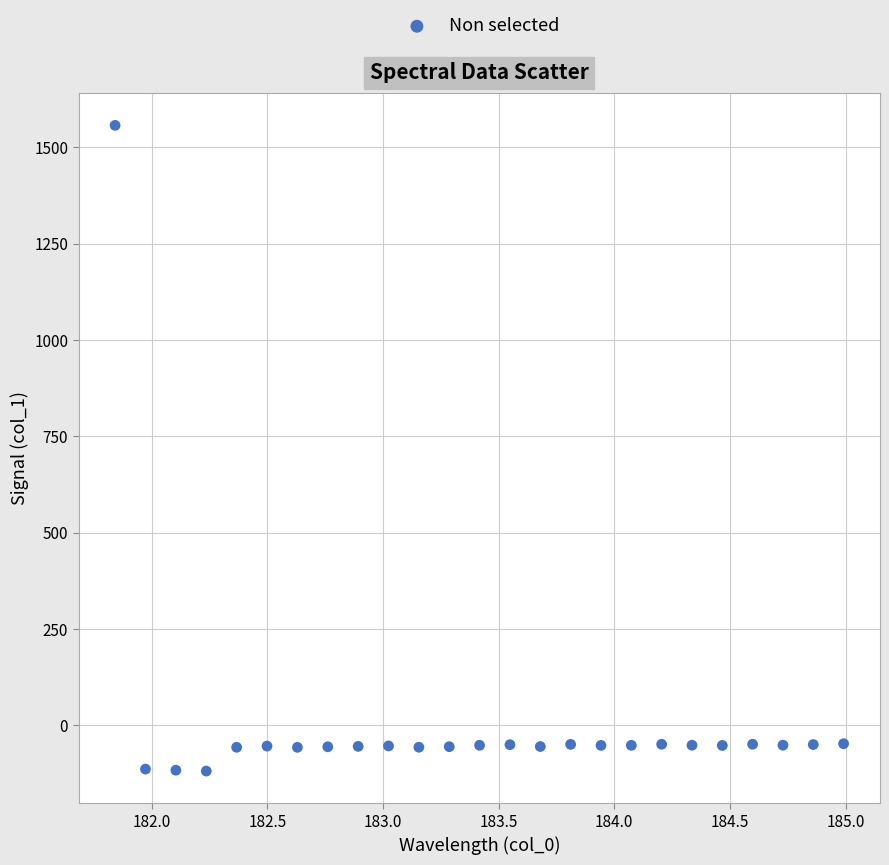

What is the range of Y values (max minus min)?

1674.8